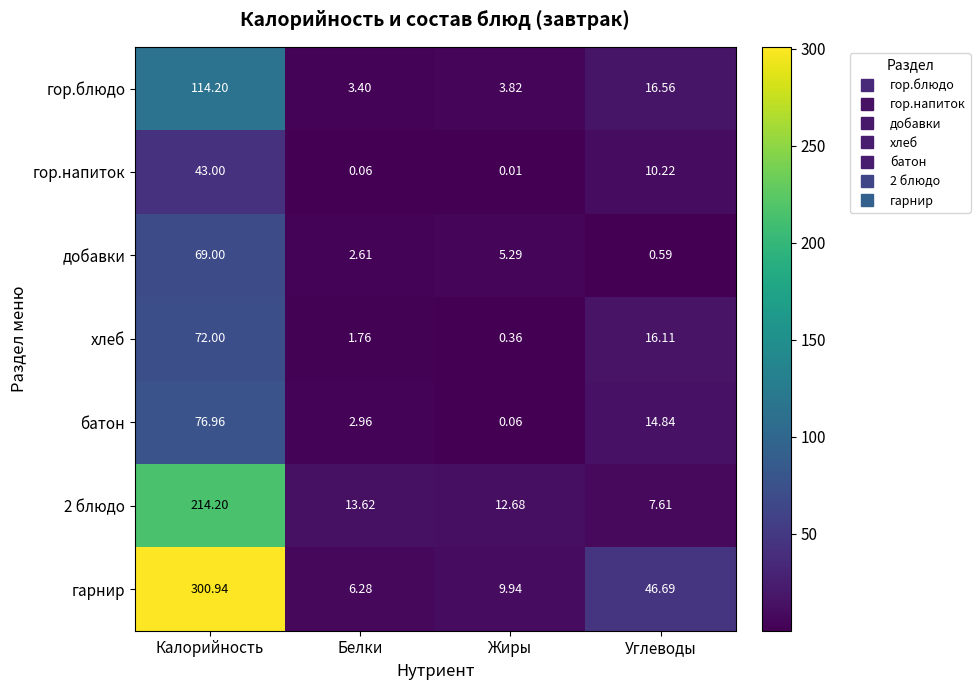

How many values in the батон series are below 14?

2